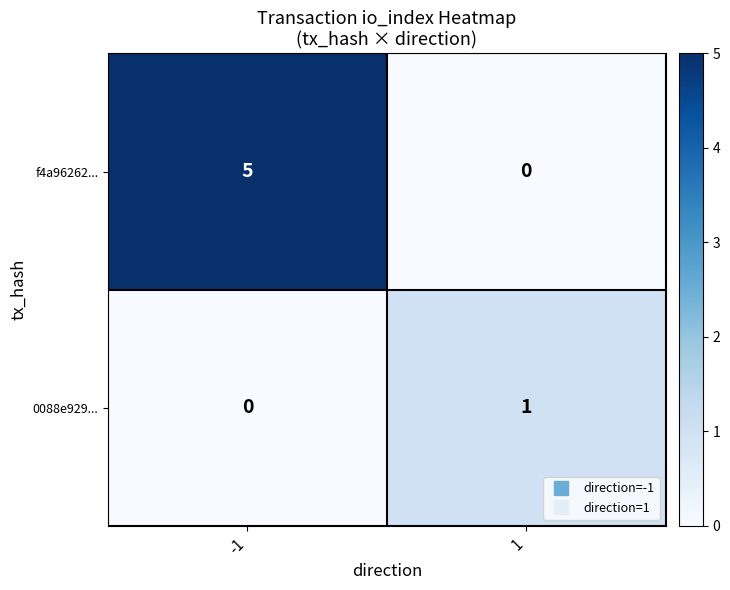

Reading left to right, list all the values displayed in this chart.

f4a96262...: -1=5	1=0
0088e929...: -1=0	1=1